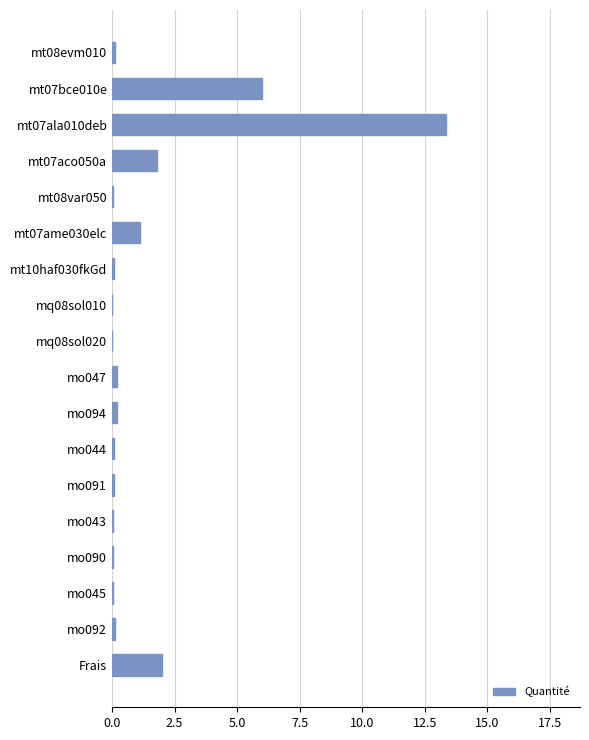

How many data points does each series have?

18